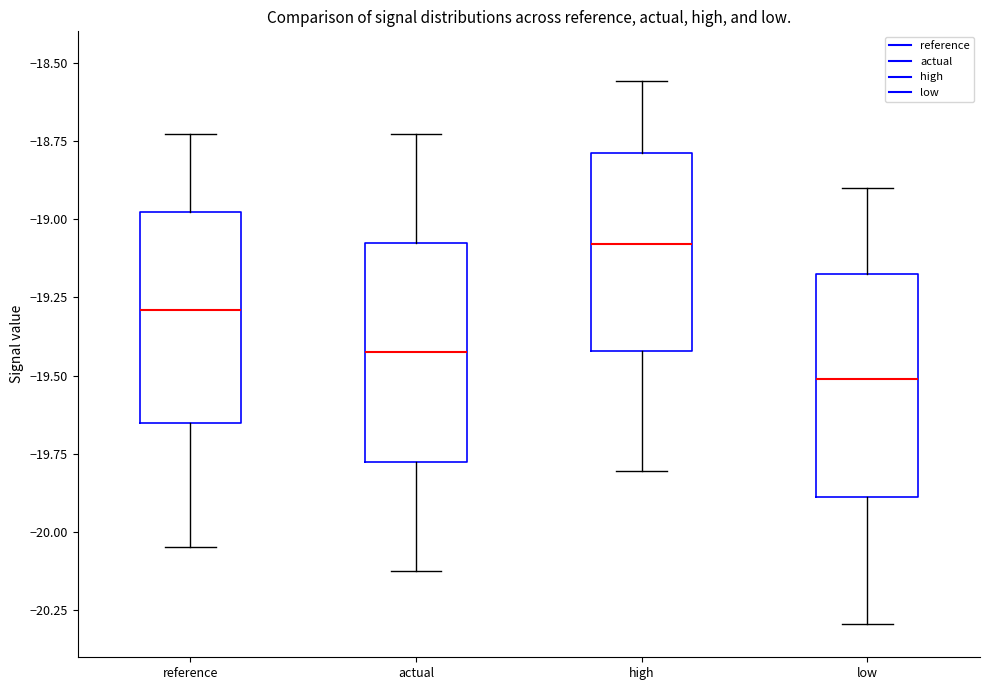

Reading left to right, read every box against the y-axis: the position of its median line, the range the box covers, and the ends of its whiskers. The values are not printed on the chart, so give them approximately, as read against the axis.

reference: median -19.30, box -19.65 to -19.00, whiskers -20.05 to -18.75
actual: median -19.45, box -19.80 to -19.10, whiskers -20.15 to -18.75
high: median -19.10, box -19.40 to -18.80, whiskers -19.80 to -18.55
low: median -19.50, box -19.90 to -19.20, whiskers -20.30 to -18.90